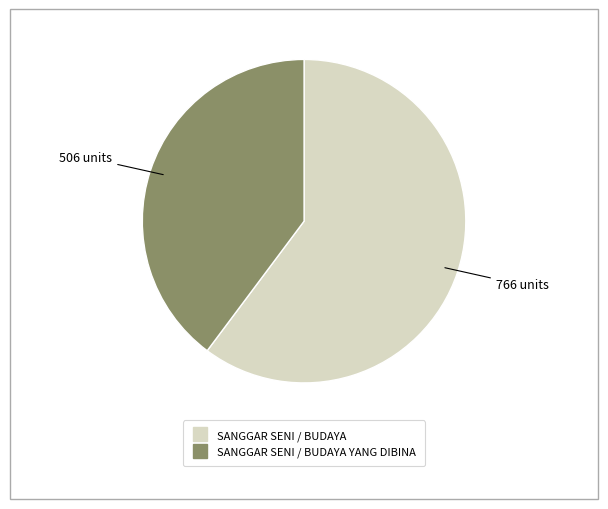

Is there a majority slice in this chart?

Yes